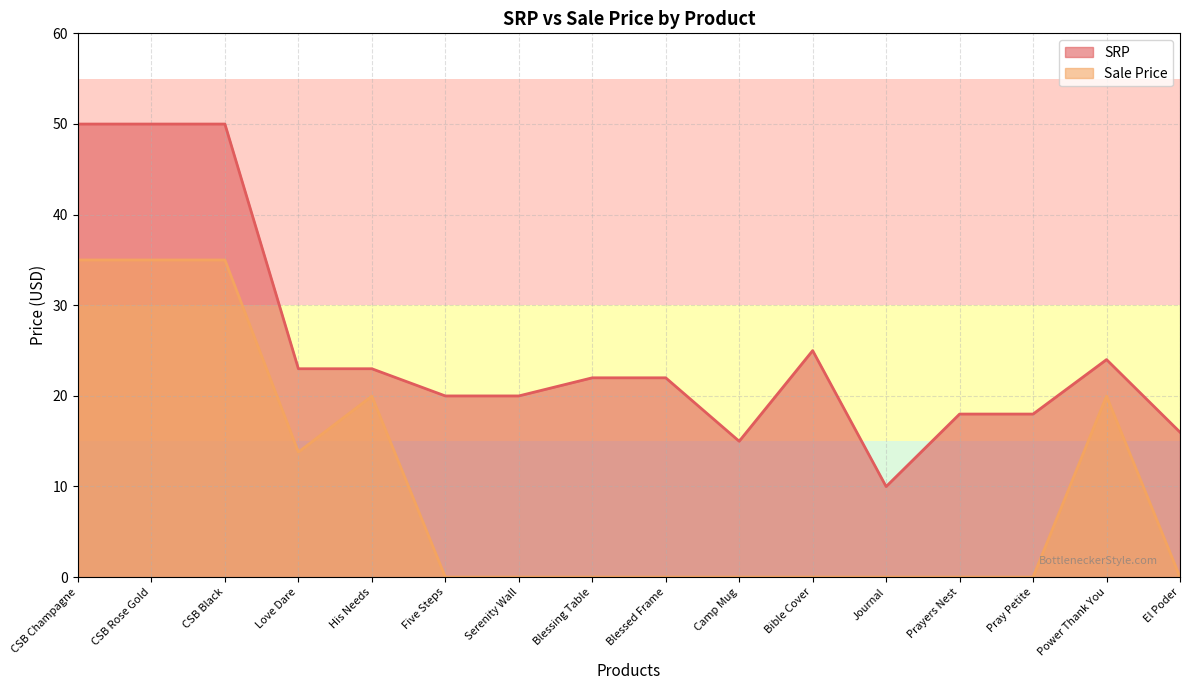

Between El Poder and Power Thank You, which is larger?

Power Thank You